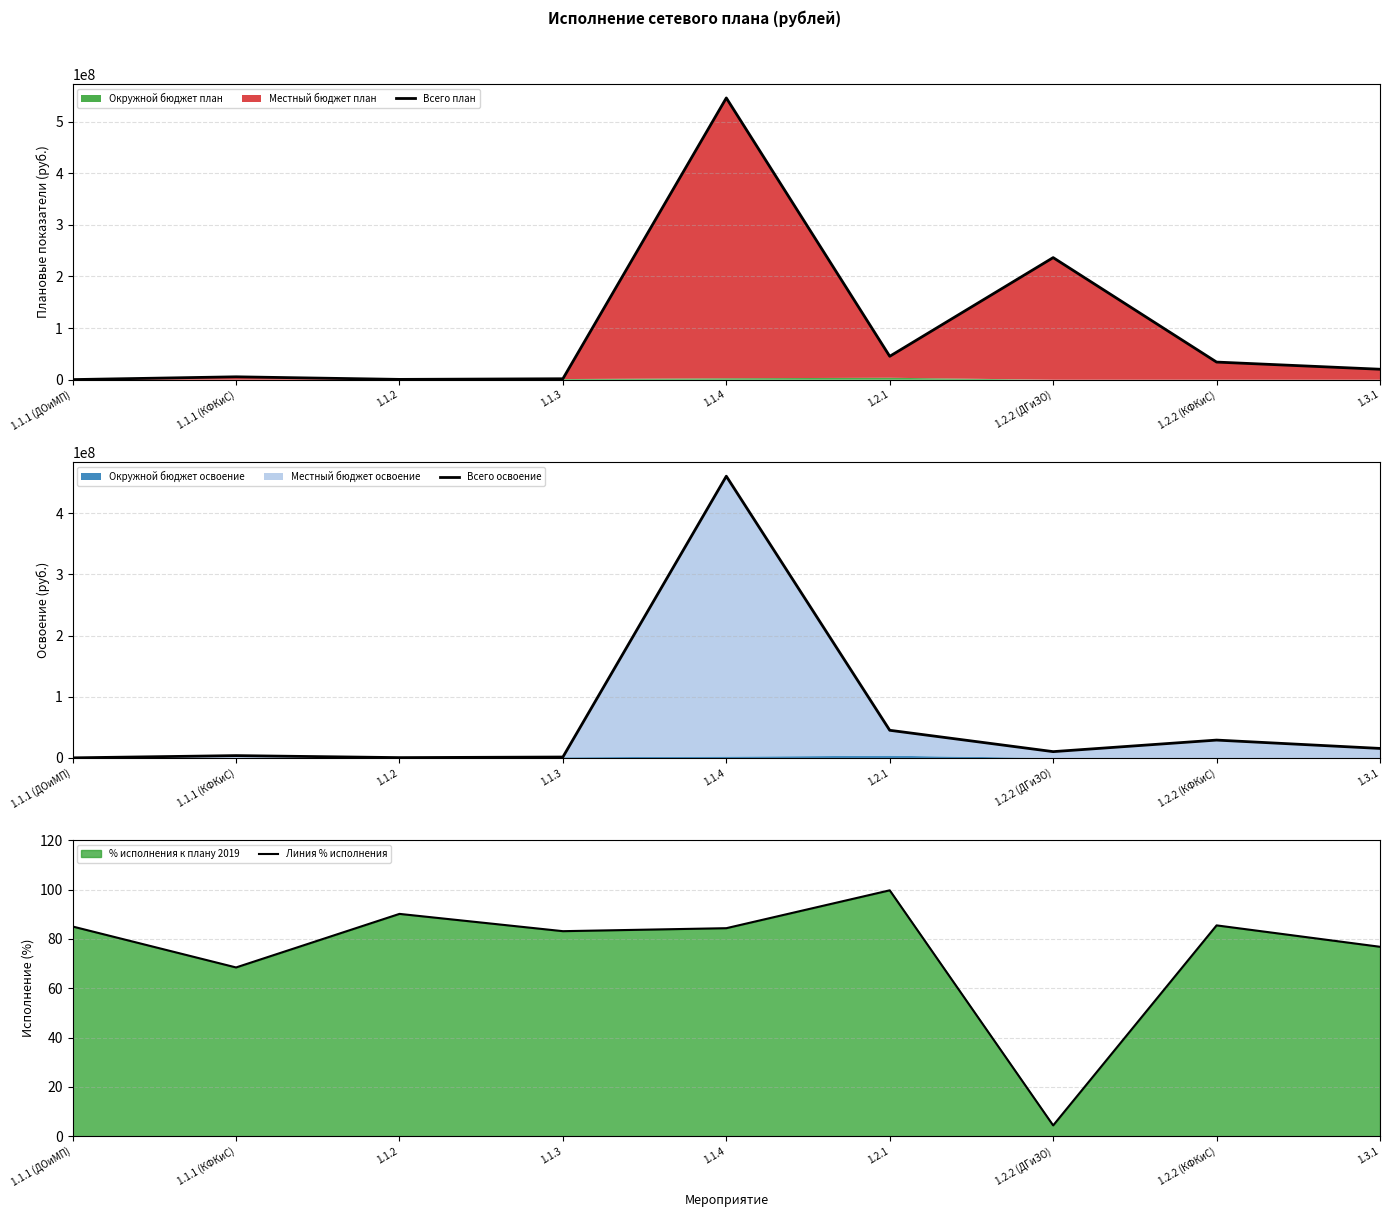

In Линия % исполнения, how many points are lower than both neighbors (excluding endpoints)?

3